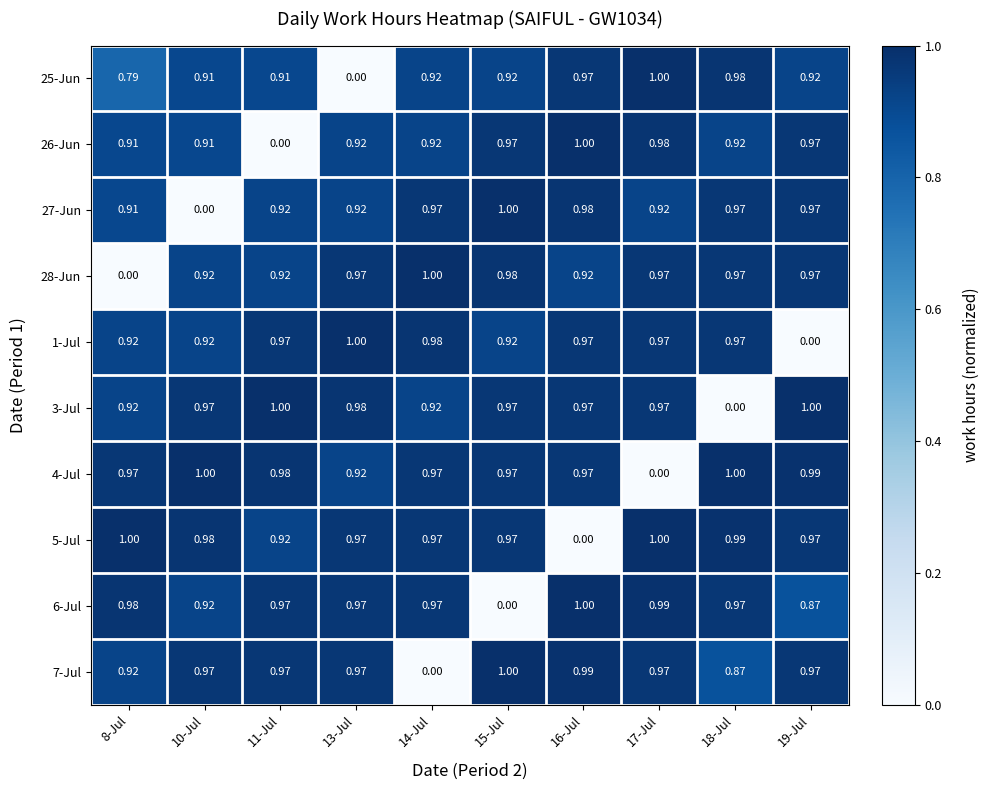

Is the value of 5-Jul at 17-Jul greater than the value of 26-Jun at 8-Jul?

Yes